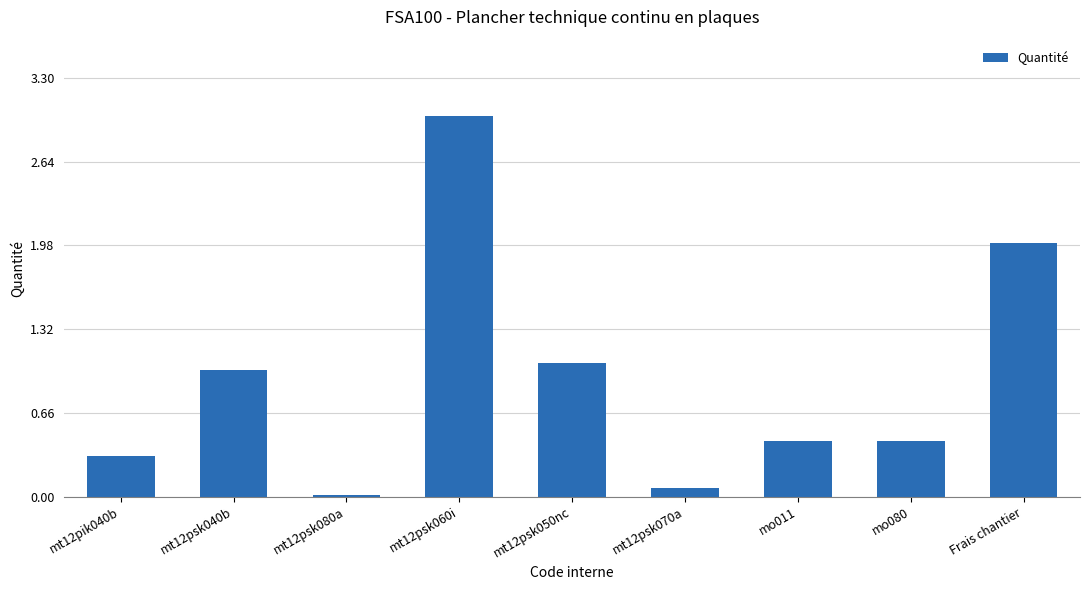

What is the sum of all values?

8.3